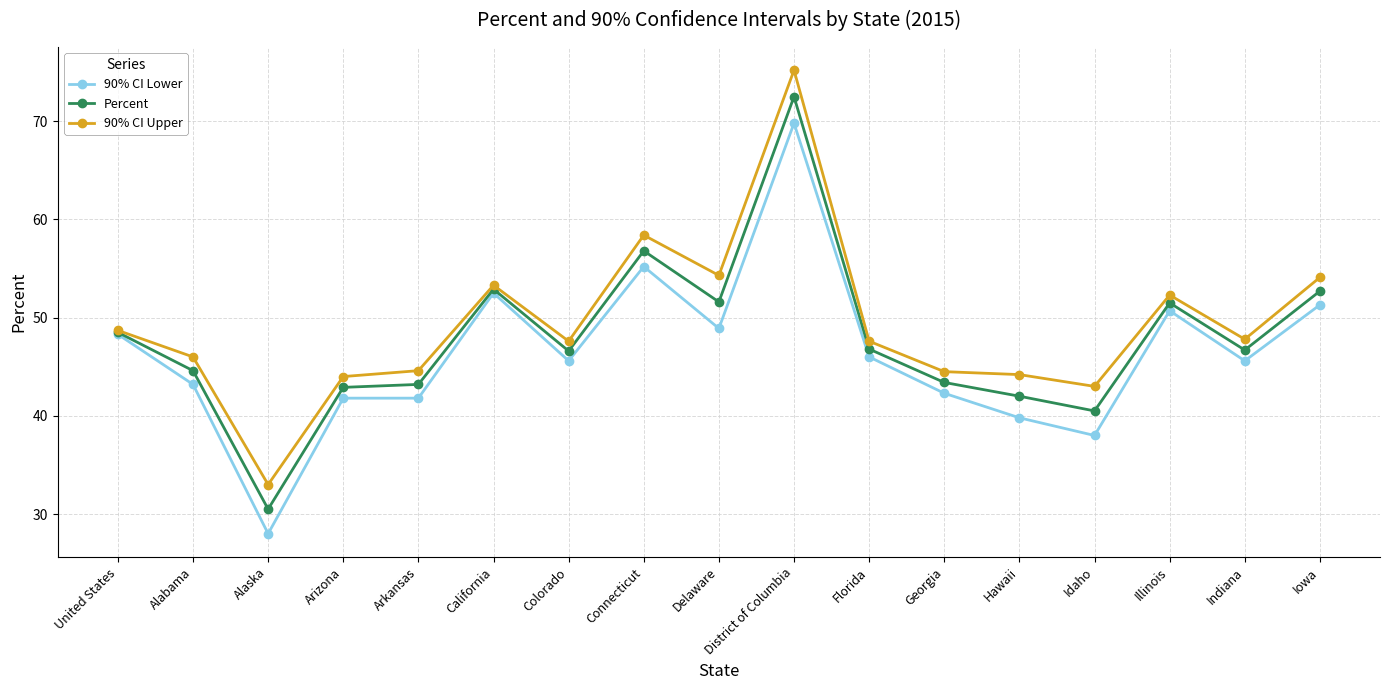

Where does the 90% CI Lower series first go above 45?

United States